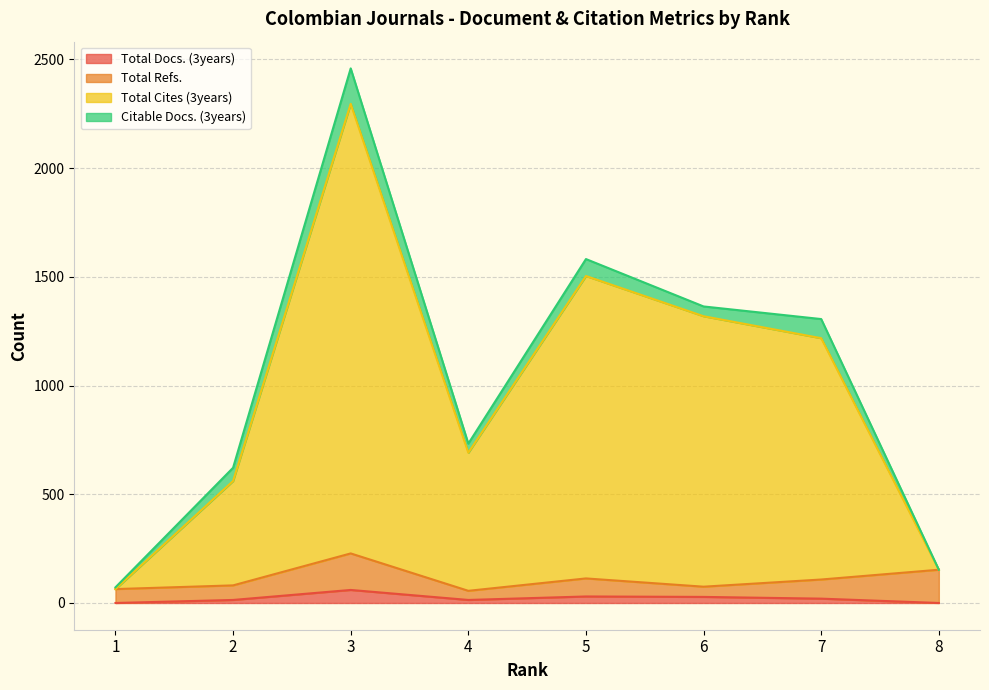

How many lines are shown in the chart?

4